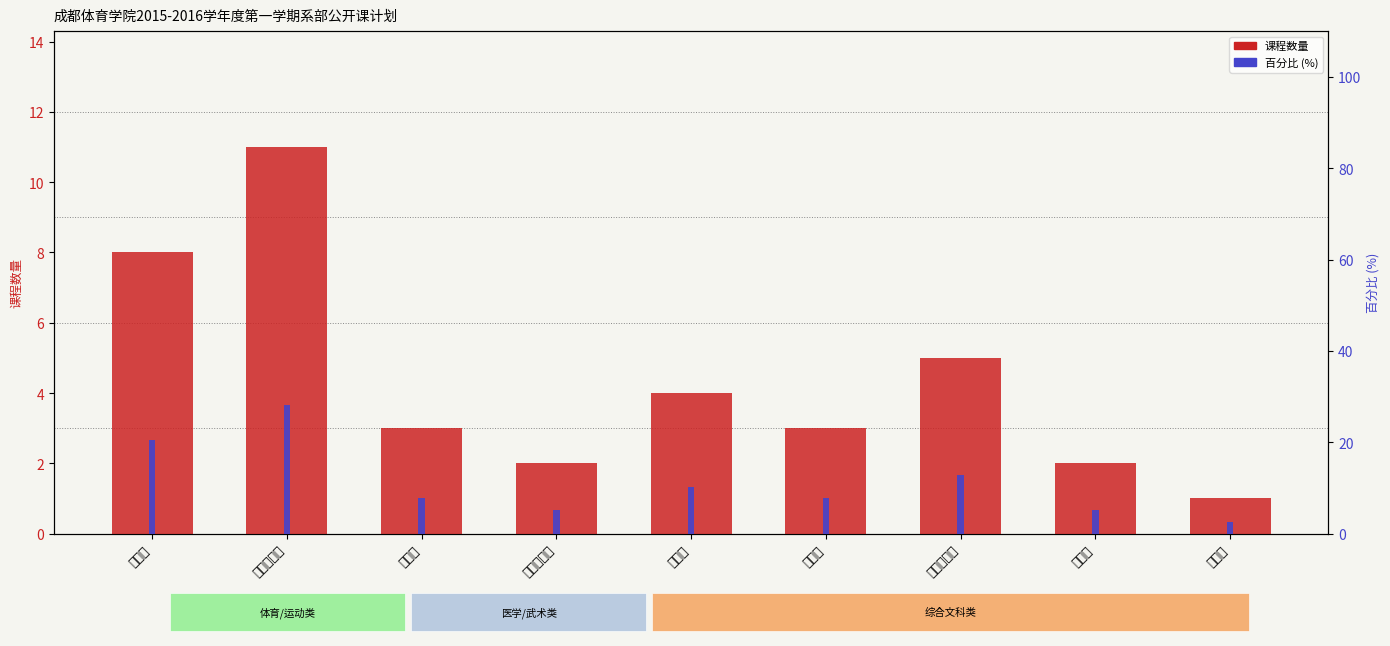

What is the difference between the second highest and minimum values in the 课程数量 series?

7.0